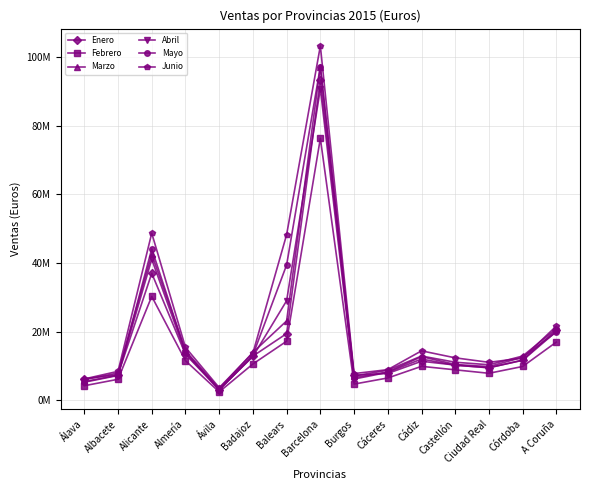

Is the value of Mayo at Cáceres greater than the value of Enero at A Coruña?

No